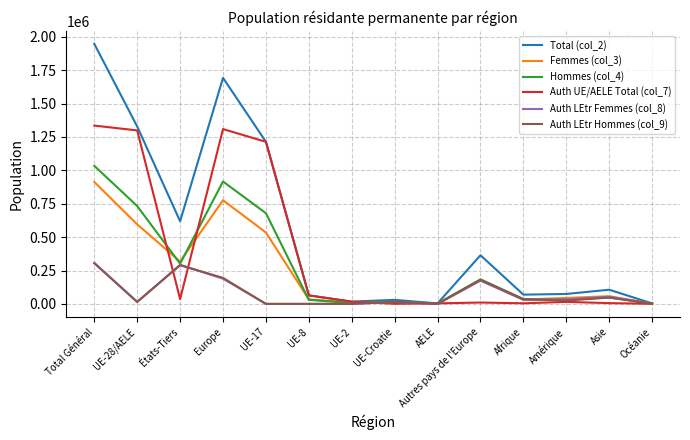

At how many categories does at least one series exceed 1223227?

3